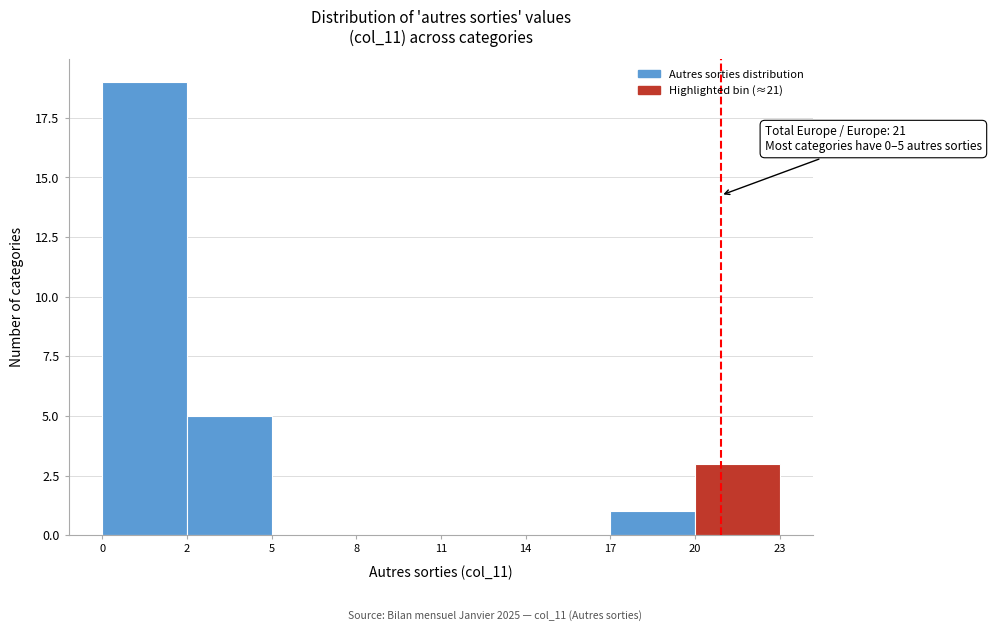

Reading left to right, transcribe all the data shown in this chart.

0=19	2=5	5=0	8=0	11=0	14=0	17=1	20=3